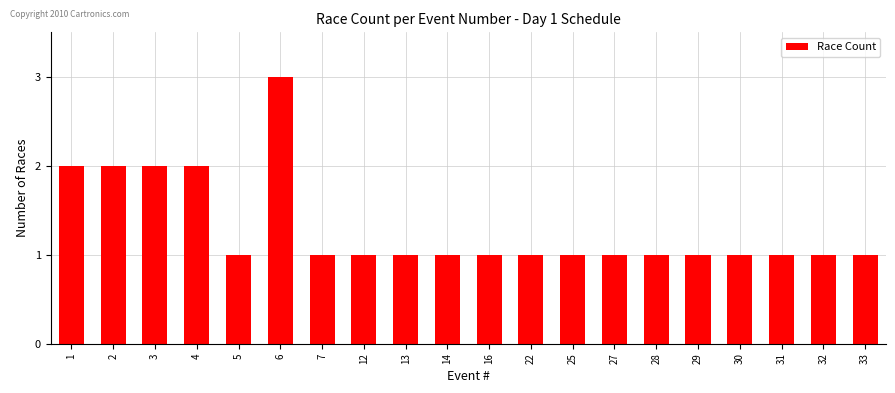

Between 12 and 3, which is larger?

3